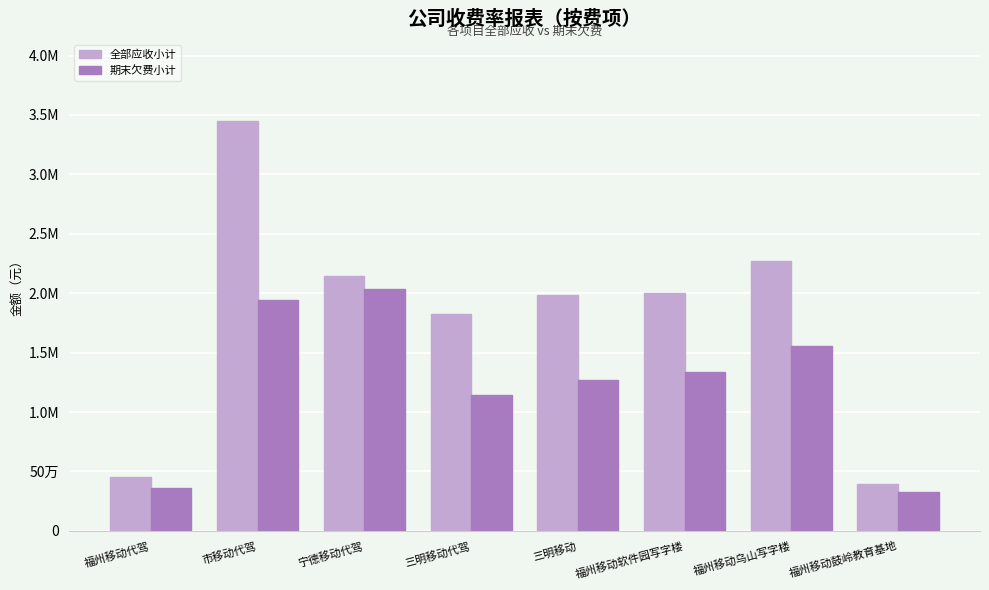

Does the chart contain any negative values?

No